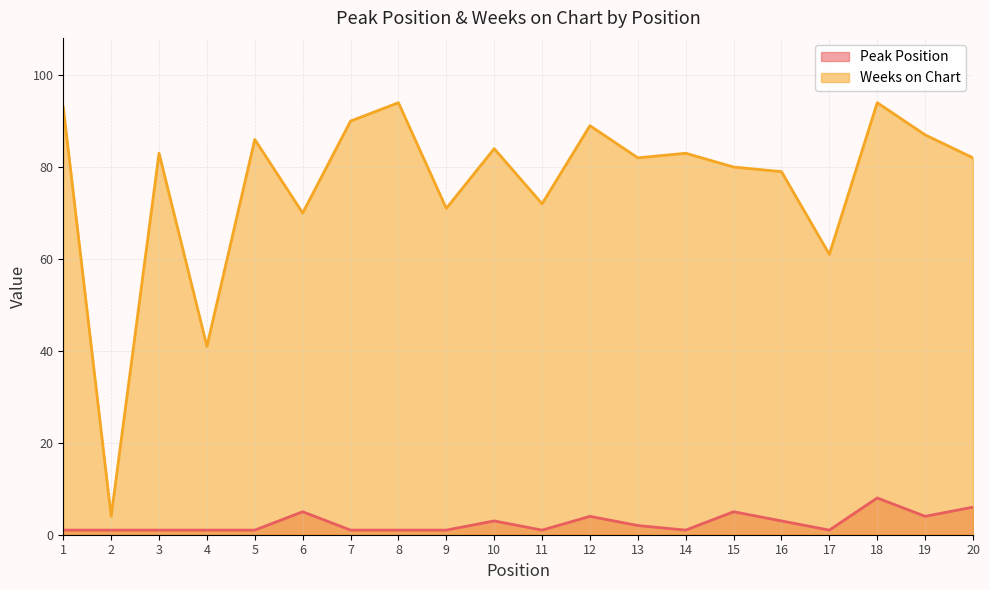

Which series changed the most between 7 and 8?

Weeks on Chart